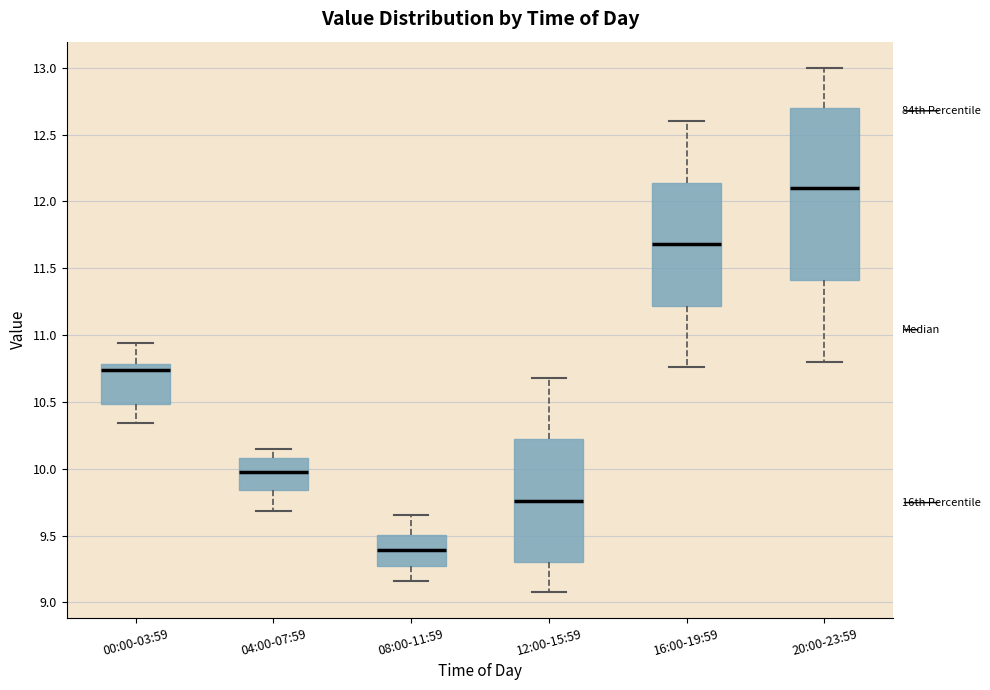

Which box is the tallest, from its lower edge to its upper edge?

20:00-23:59